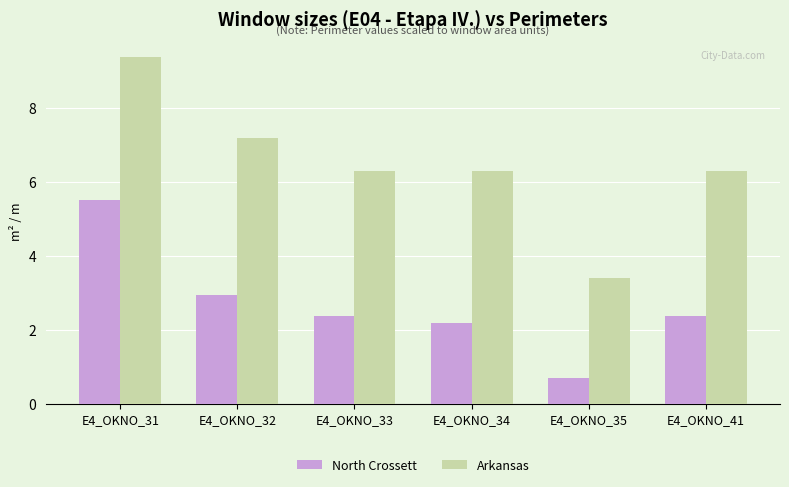

Which series has the largest range (max minus min)?

Arkansas